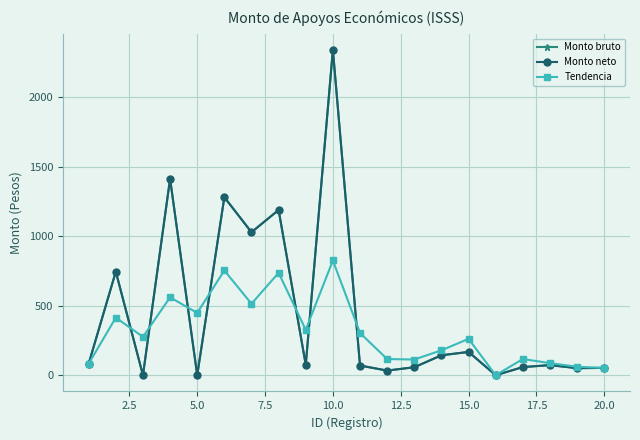

How many lines are shown in the chart?

3